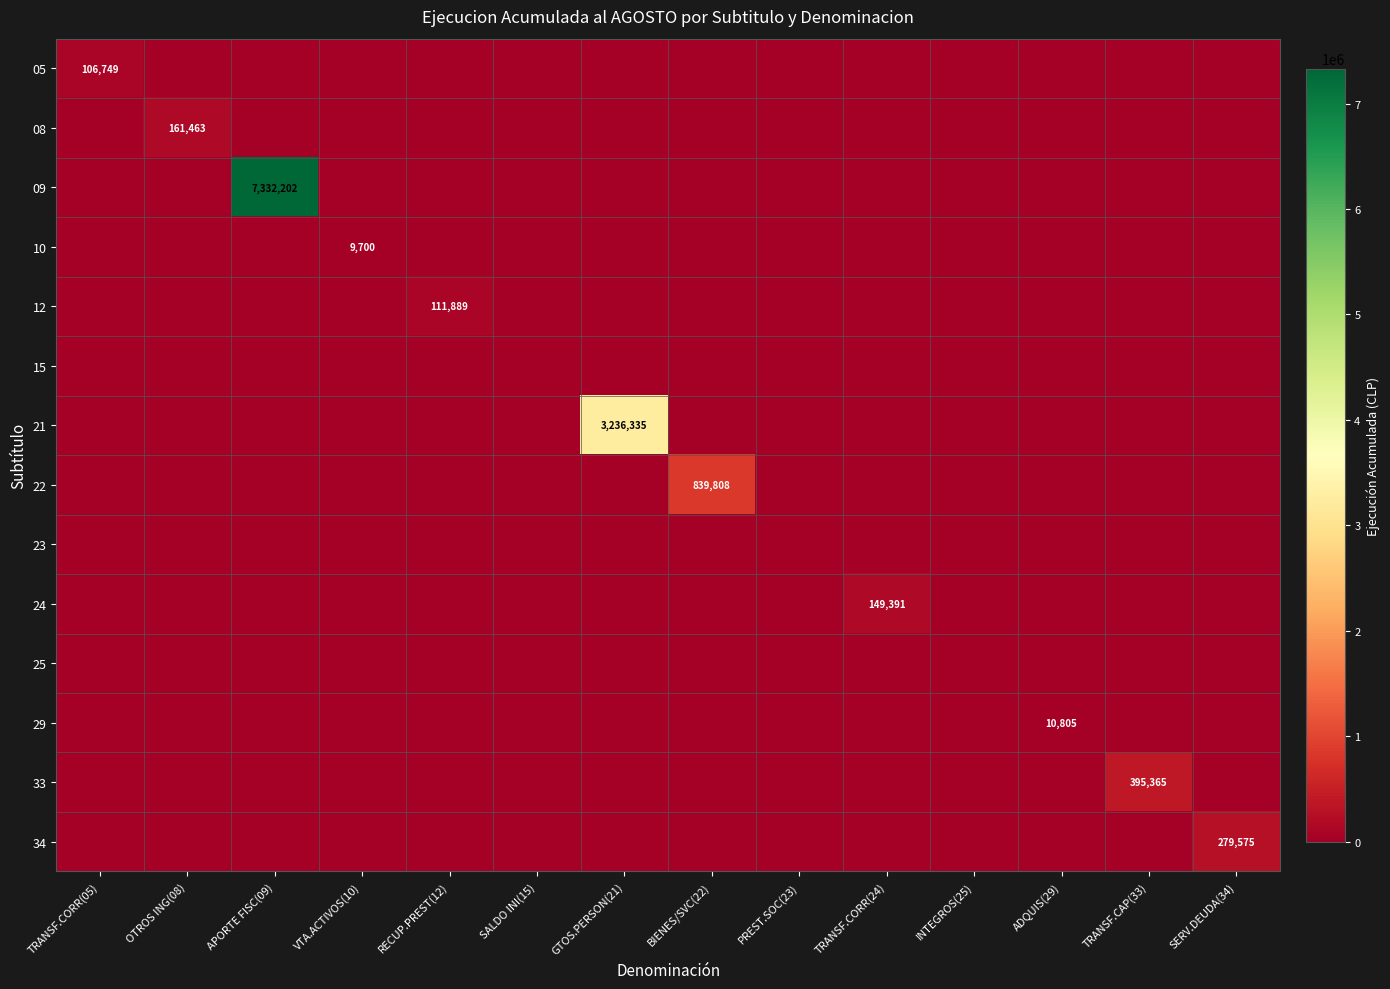

How many positive values does the 34 series have?

1